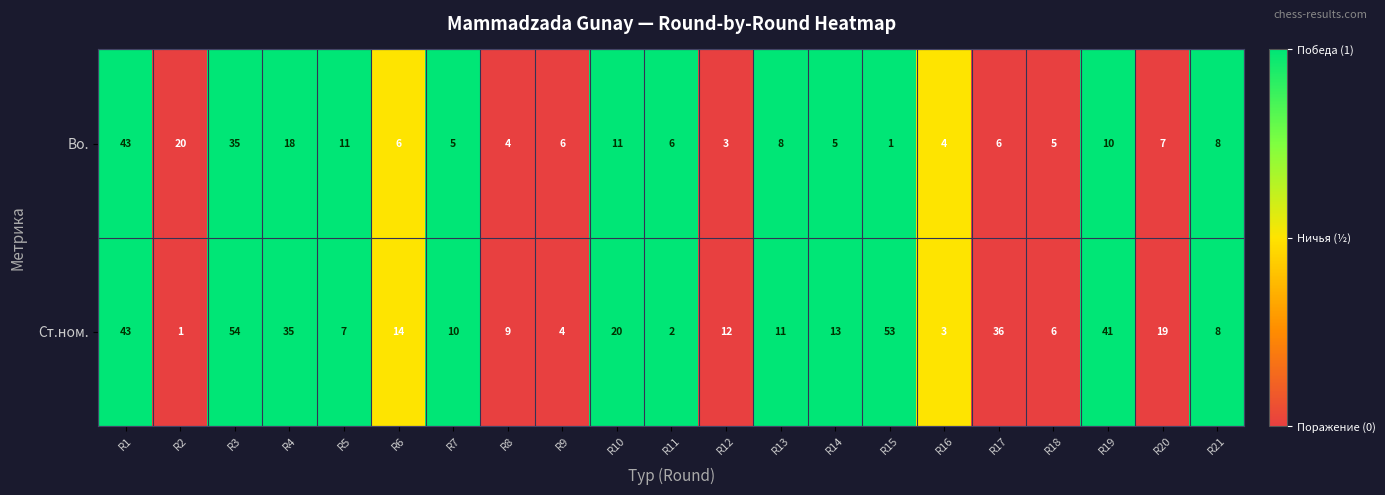

The Ст.ном. series shows 21 at R6. True or false?

False